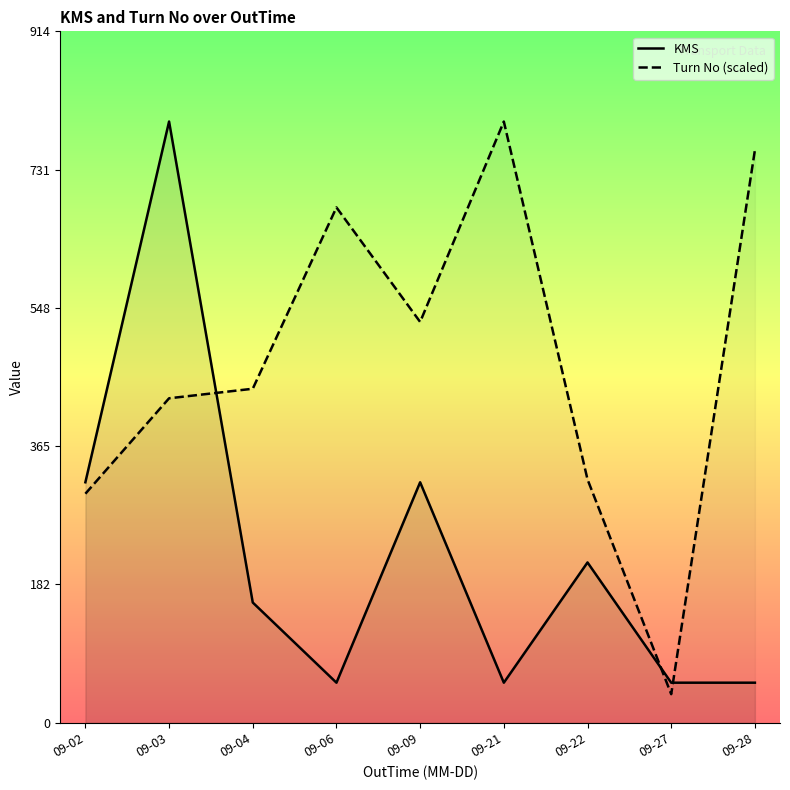

Which series has the largest total across all categories?

Turn No (scaled)